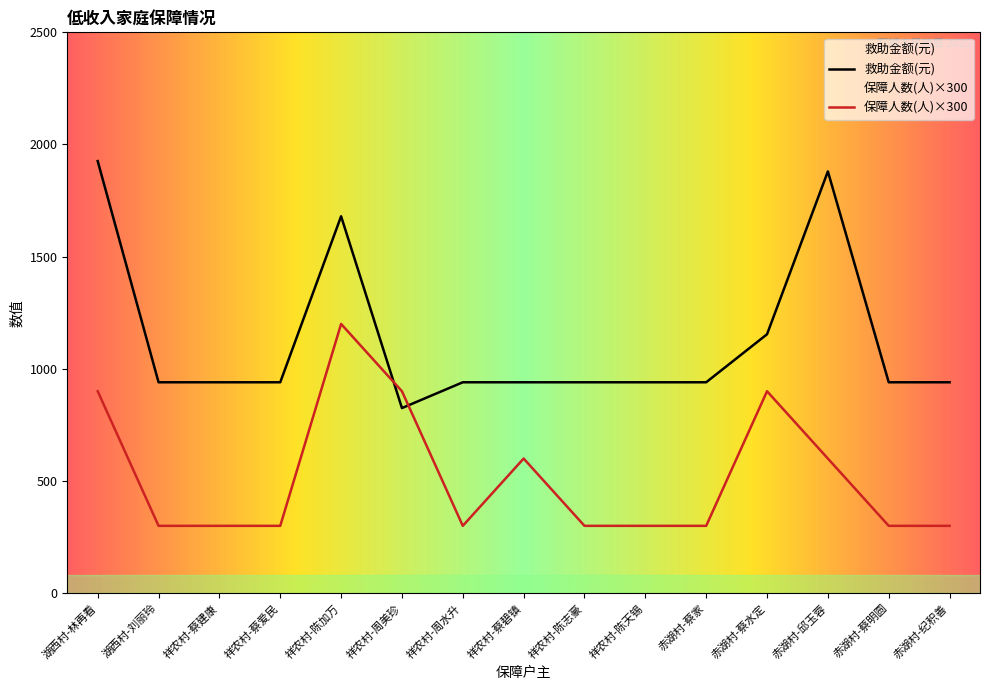

In 保障人数(人), how many points are lower than both neighbors (excluding endpoints)?

1